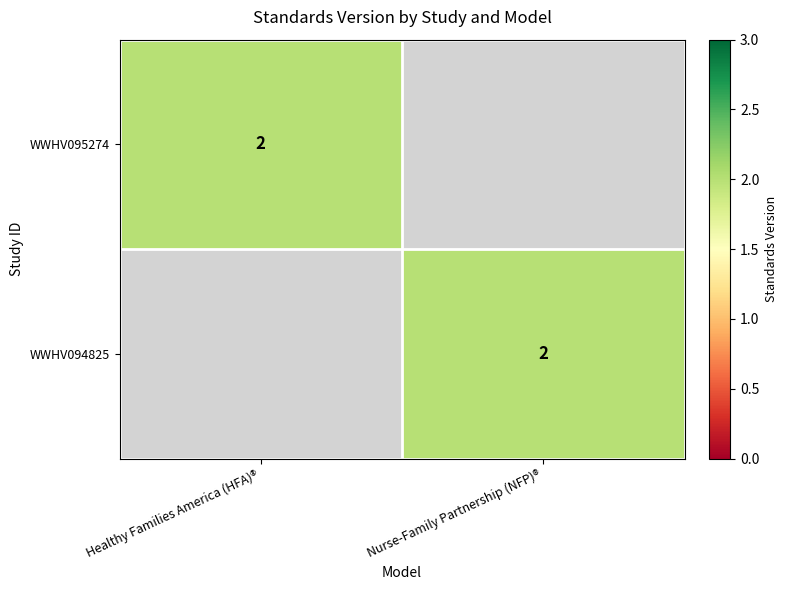

At which category is the sum across all series the highest?

Healthy Families America (HFA)®